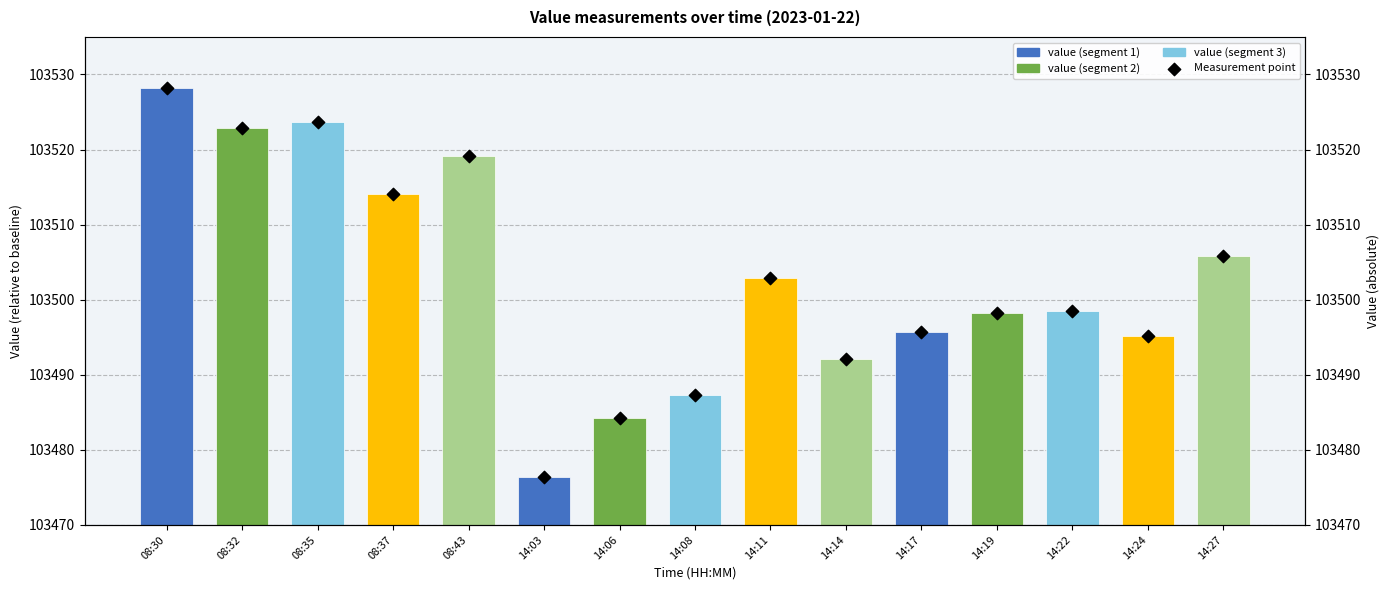

At which category is the sum across all series the highest?

08:30